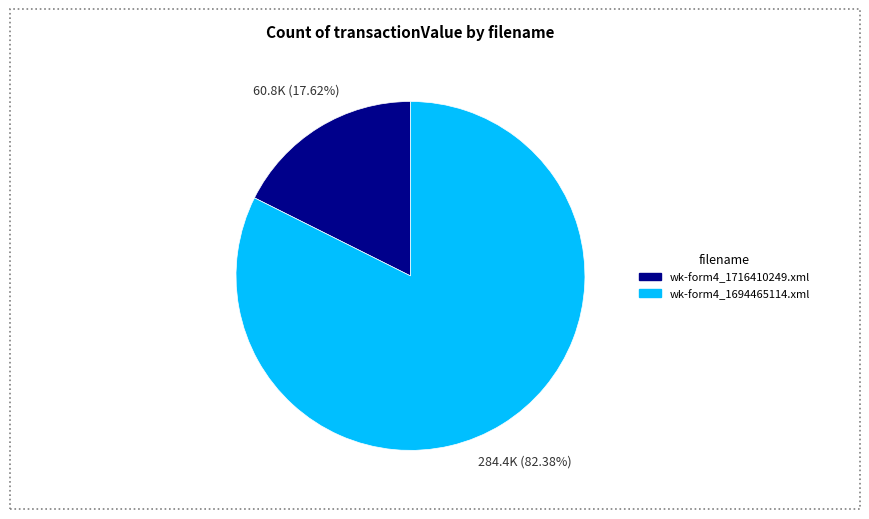

What is the smallest slice in the pie chart?

wk-form4_1716410249.xml